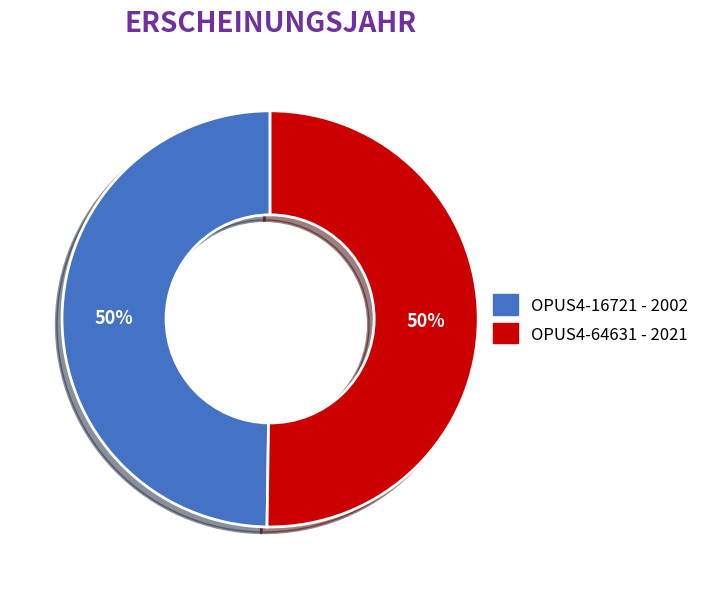

What is the ratio of the value at OPUS4-16721 to the value at OPUS4-64631?

1.0